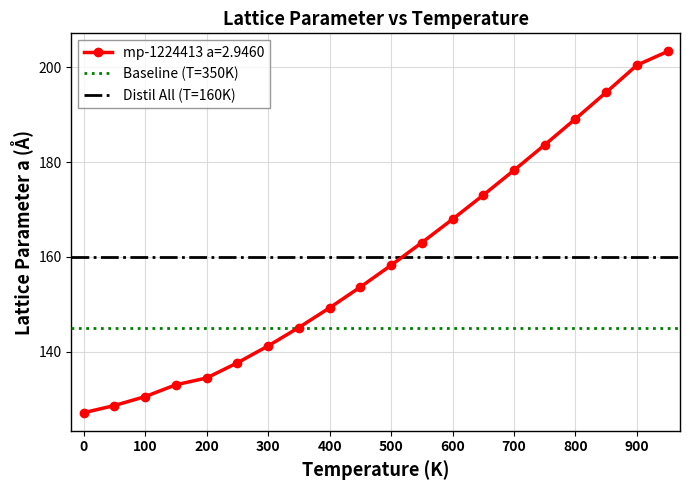

What is the minimum value for mp-1224413 a=2.9460?

127.2